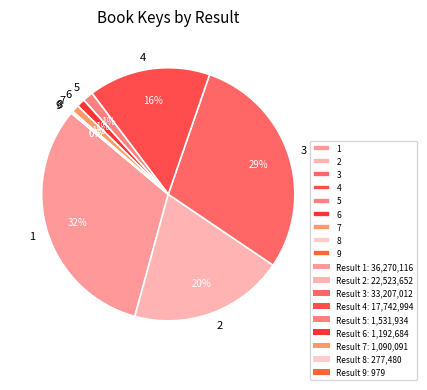

Which slice is the largest?

1